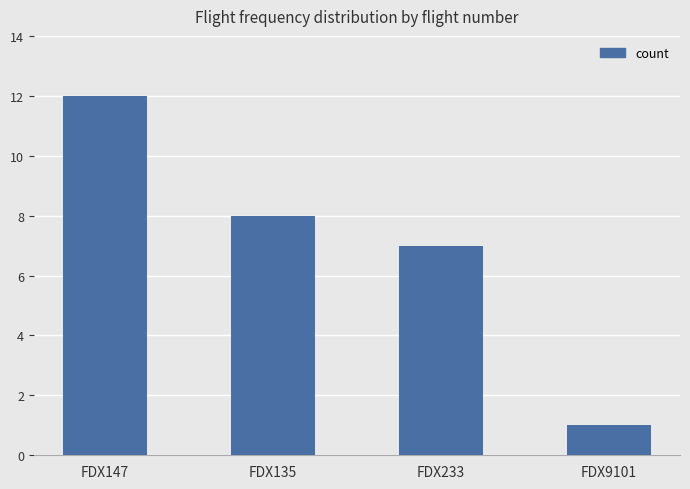

Reading left to right, what are all the values shown in this chart?

12	8	7	1